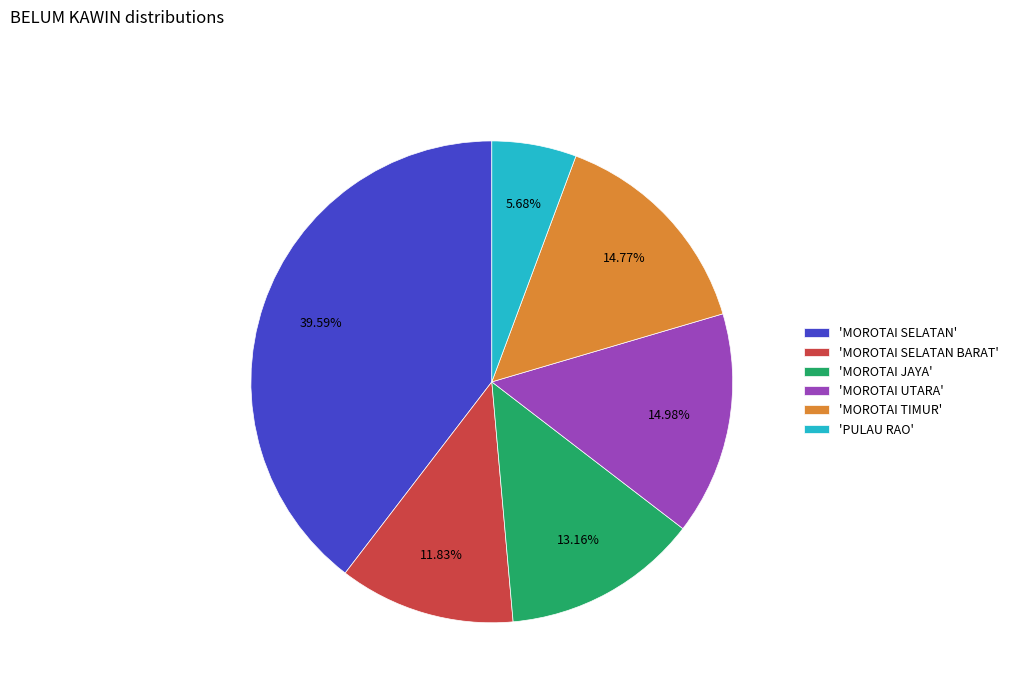

Which category has the smallest portion of the pie?

'PULAU RAO'